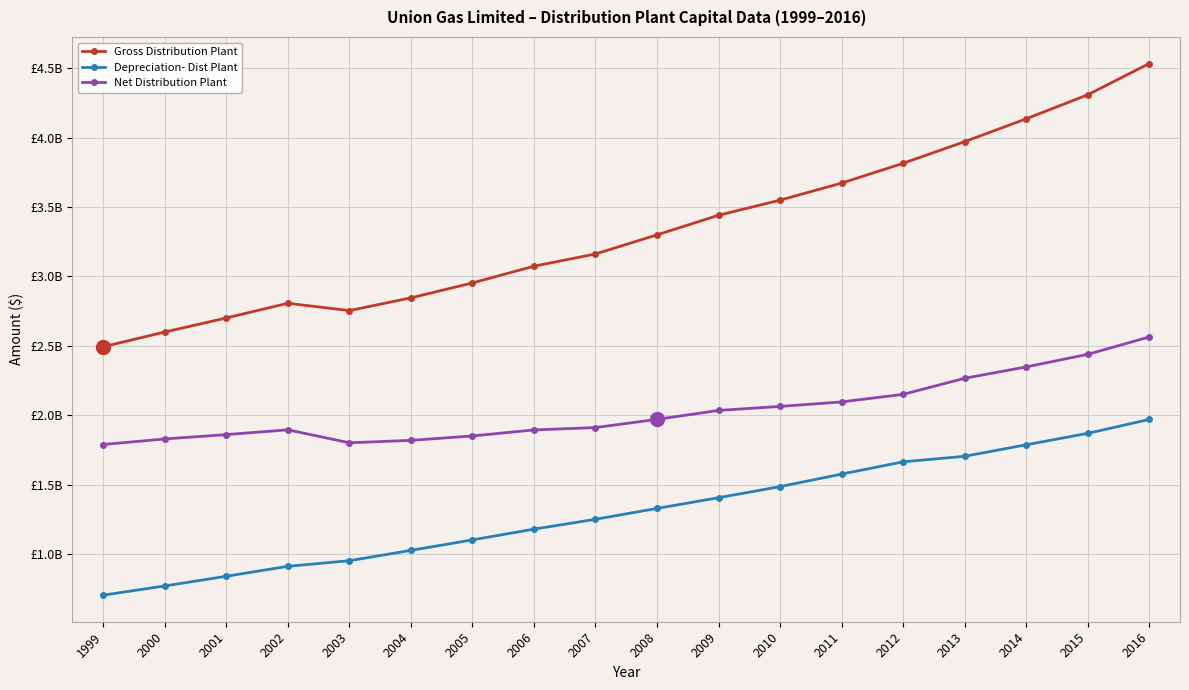

True or false: Net Distribution Plant has more than 0 interior local peaks.

True